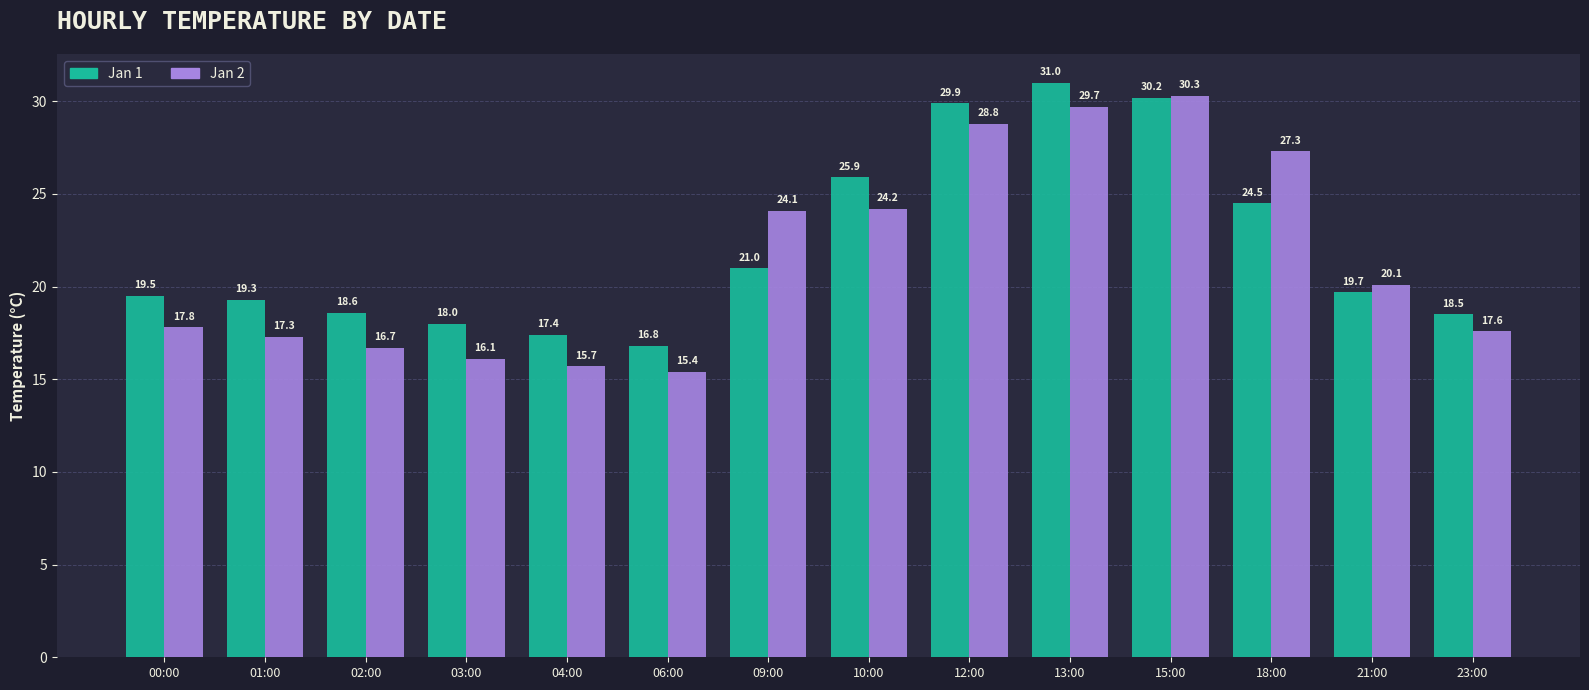

What is the difference between the highest and lowest values at 02:00?

1.9